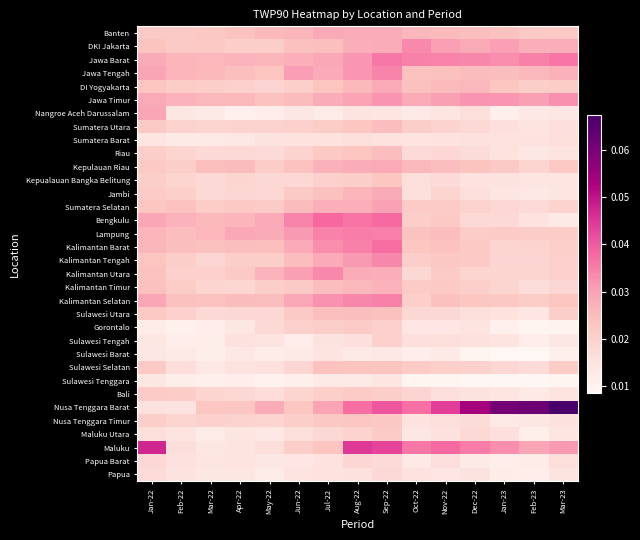

How many distinct data groups are displayed?

34